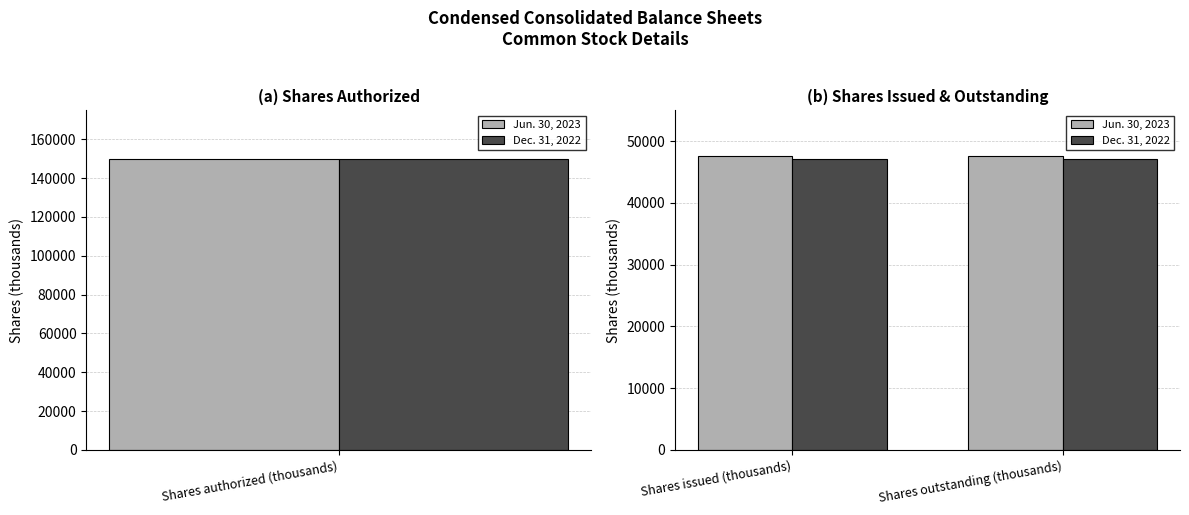

Read the Jun. 30, 2023 value at Shares outstanding (thousands).

47611